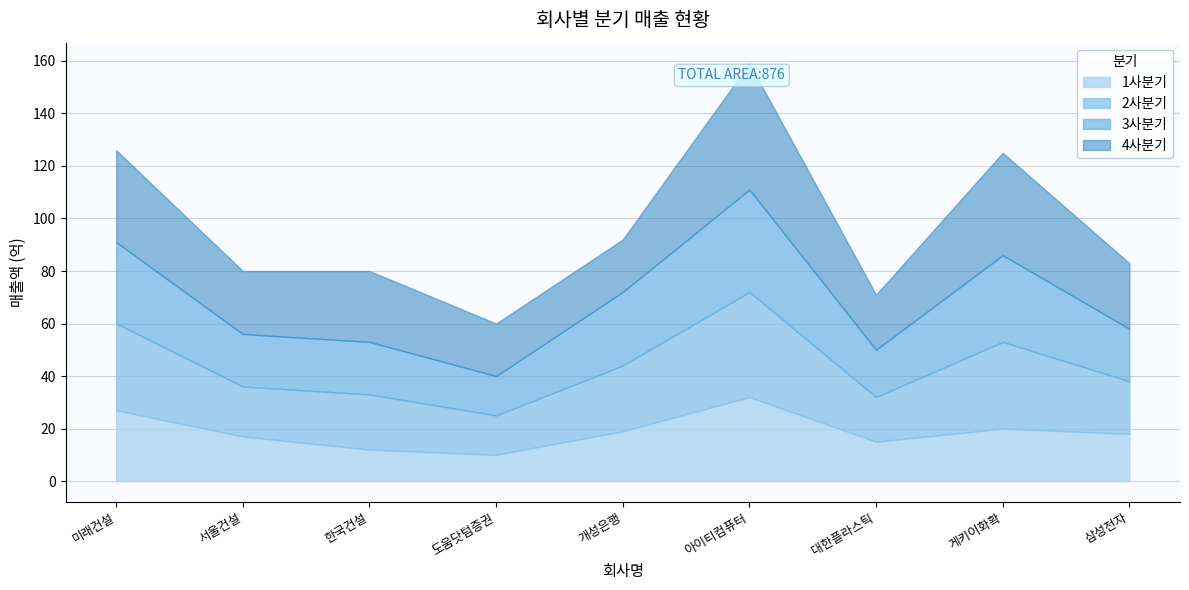

Is the value of 3사분기 at 아이티컴퓨터 greater than the value of 2사분기 at 게키이화확?

Yes